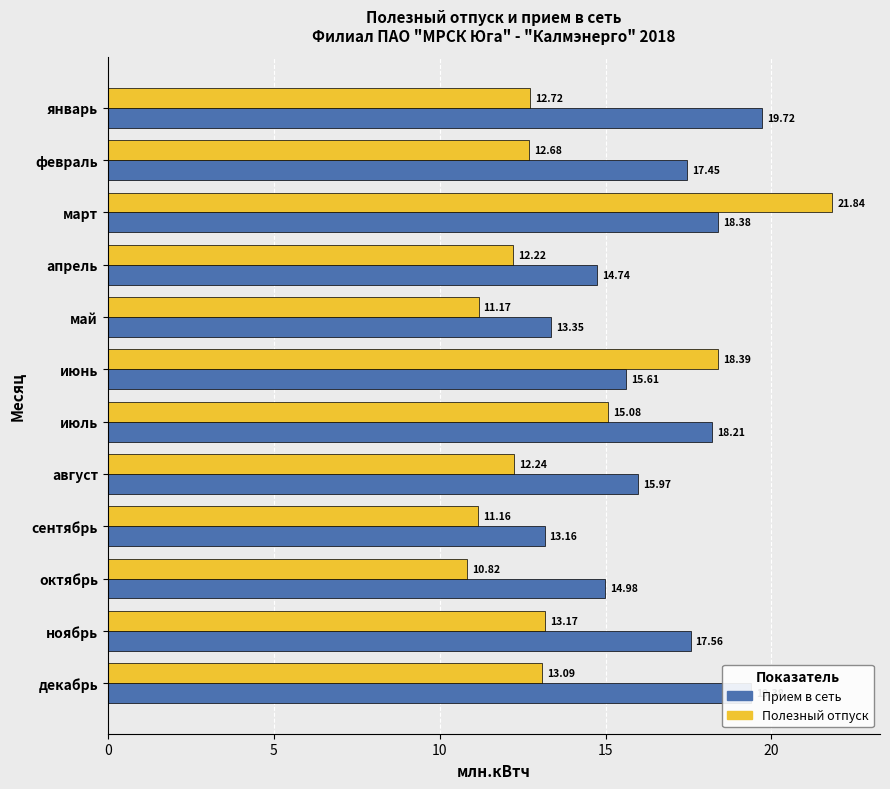

At which category is the sum across all series the highest?

март